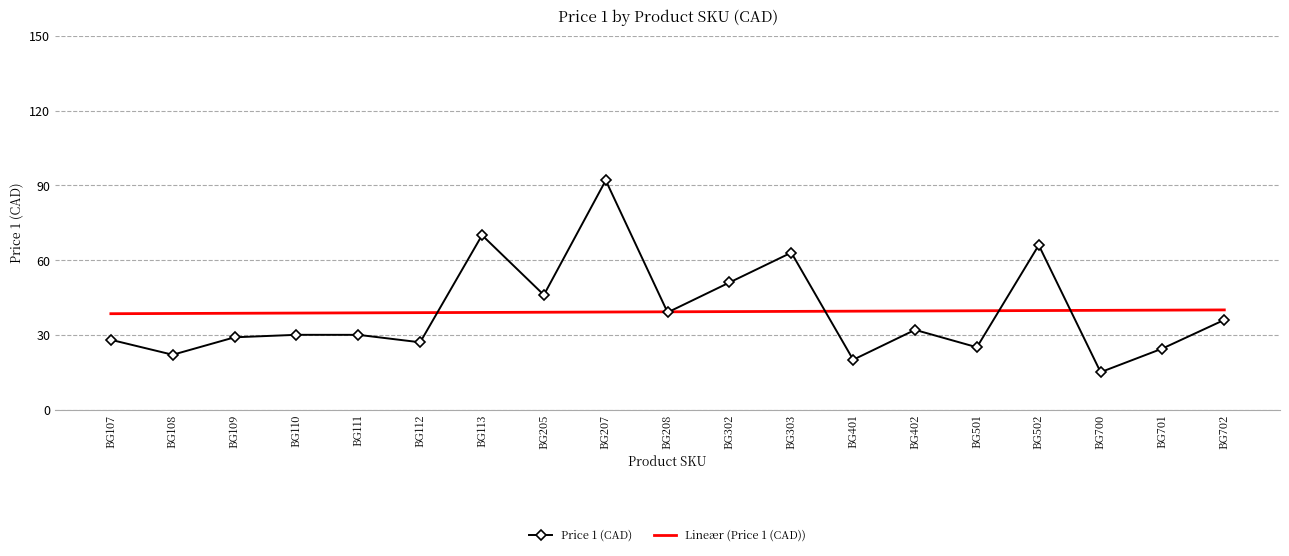

True or false: Lineær (Price 1 (CAD)) and Price 1 (CAD) intersect in this chart.

True